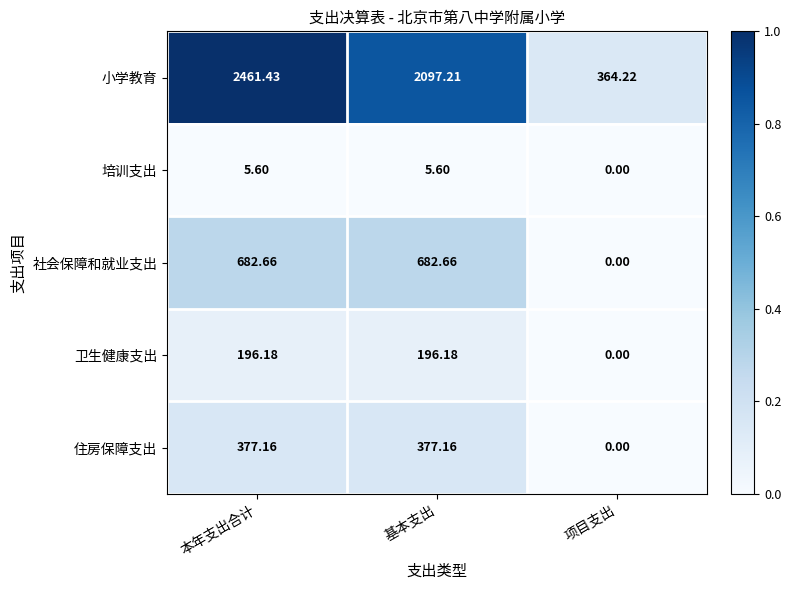

What is the total value across all series at 项目支出?

364.2